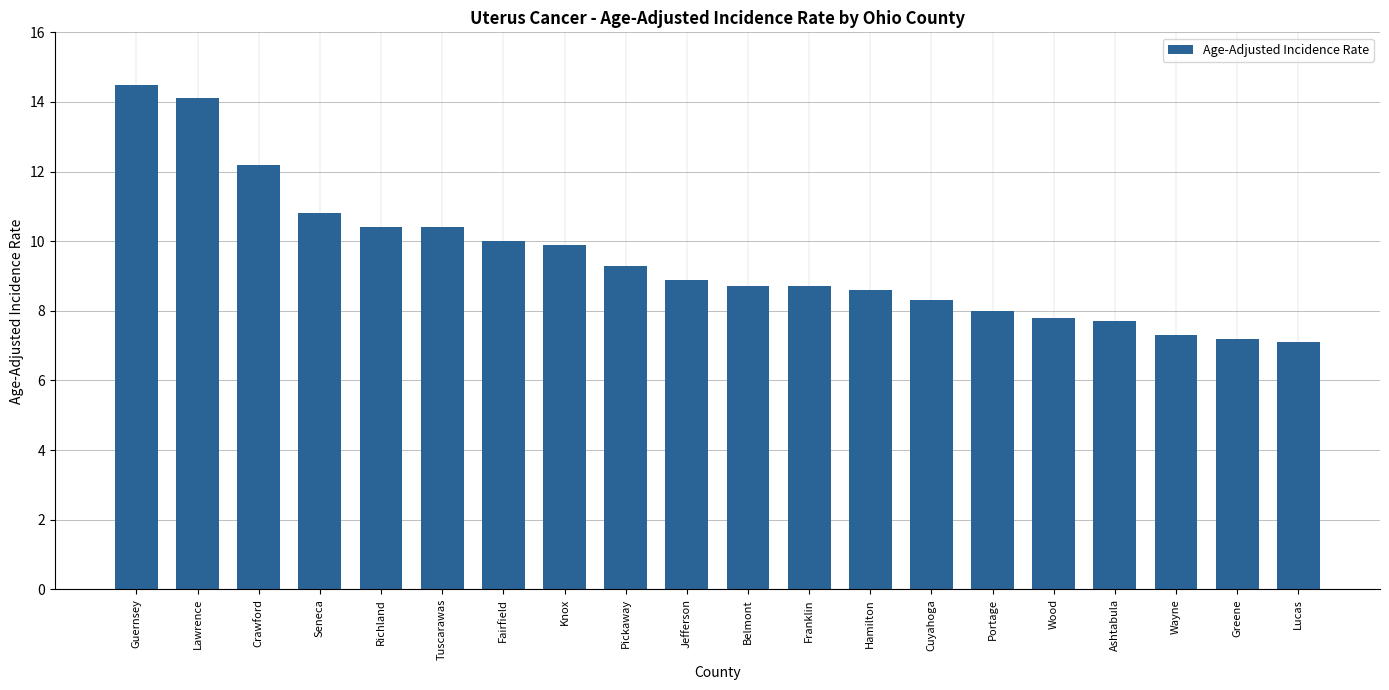

True or false: the data shows 7.5 at Lawrence.

False